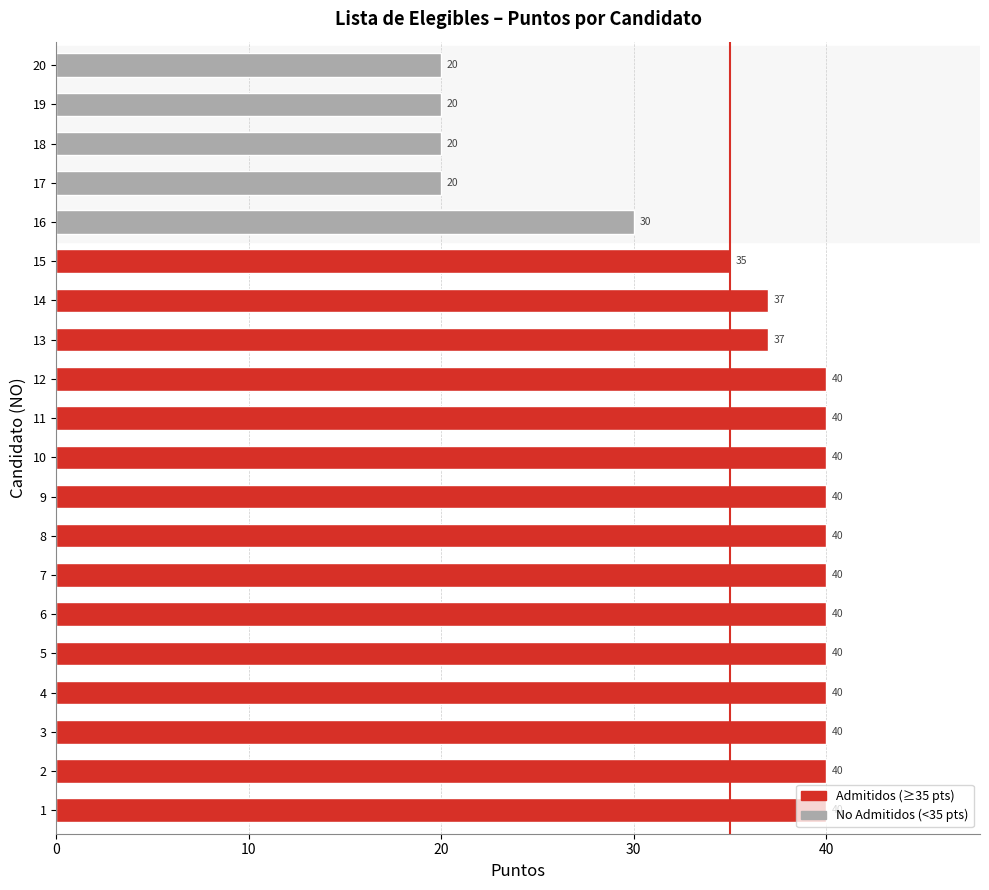

What is the minimum value shown in the chart?

20